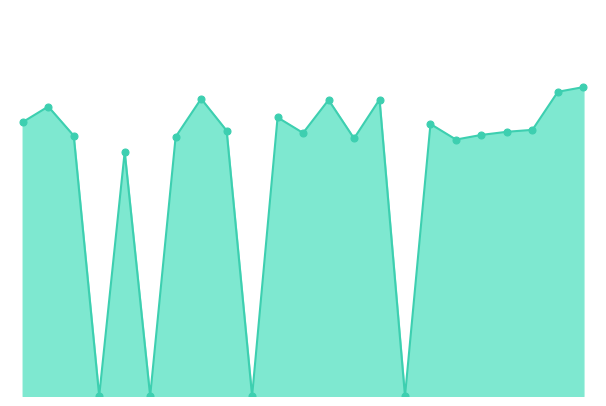

Does the chart have visible grid lines?

No